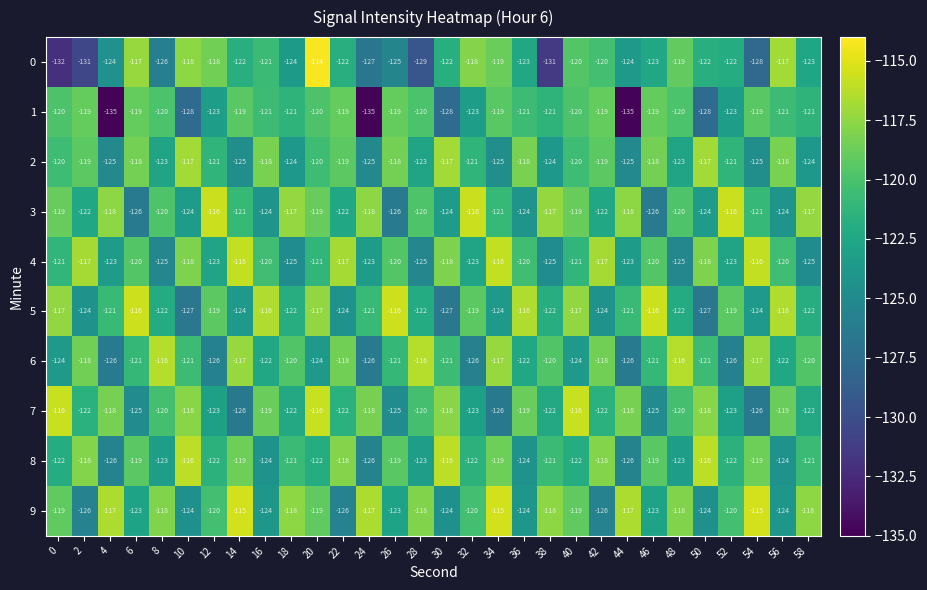

The value of 2 at 6 is -118. True or false?

True